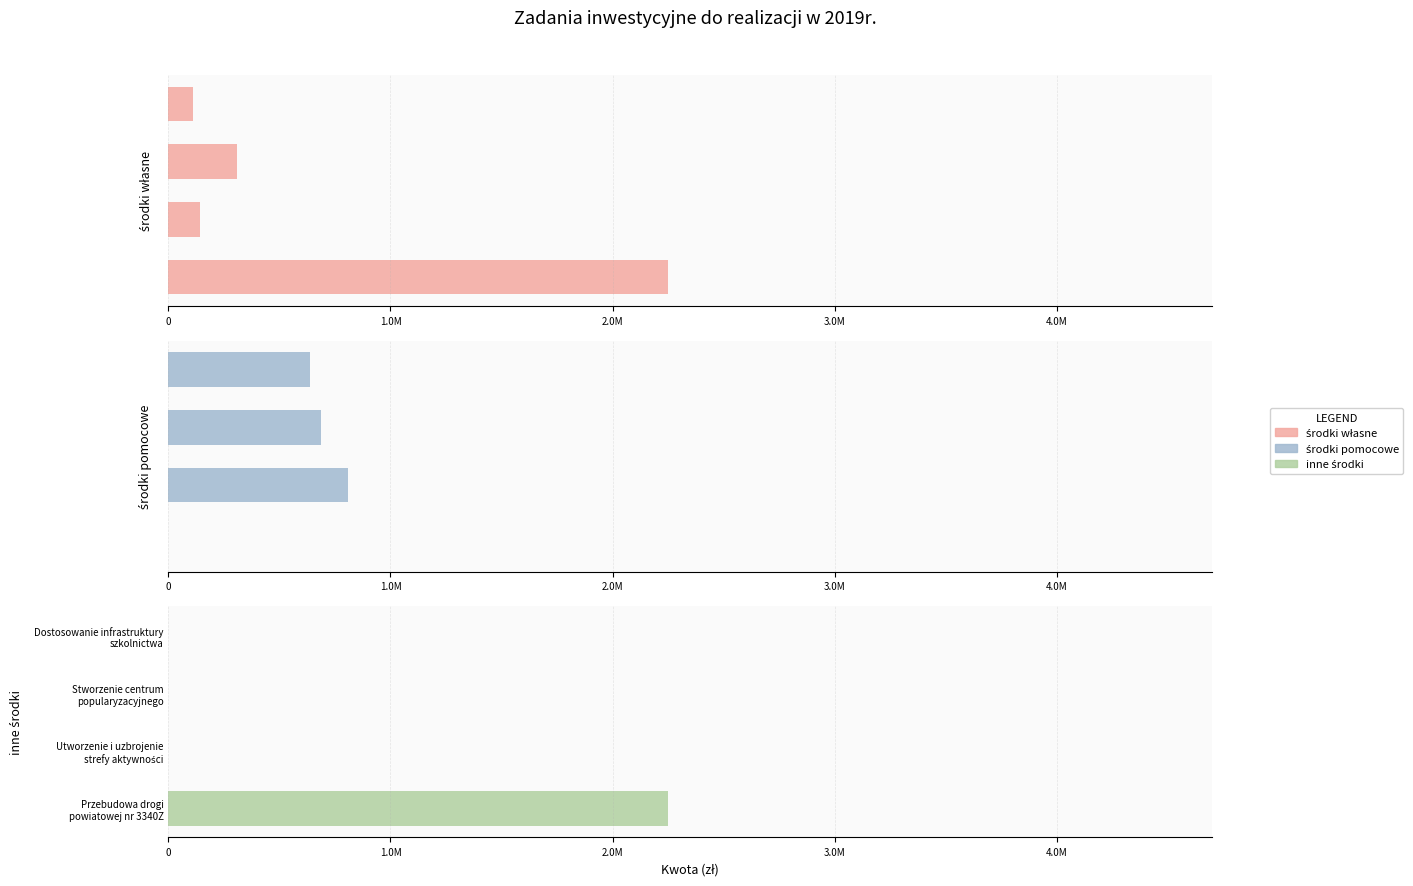

What is the difference between the second highest and minimum values in the środki własne series?

195166